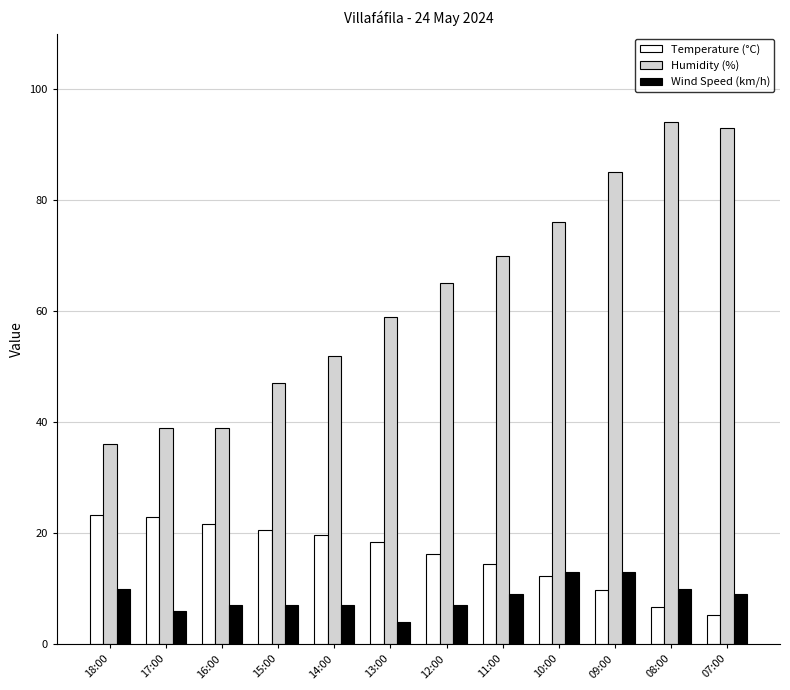

What is the sum of the Wind Speed (km/h) values at 10:00 and 17:00?

19.0